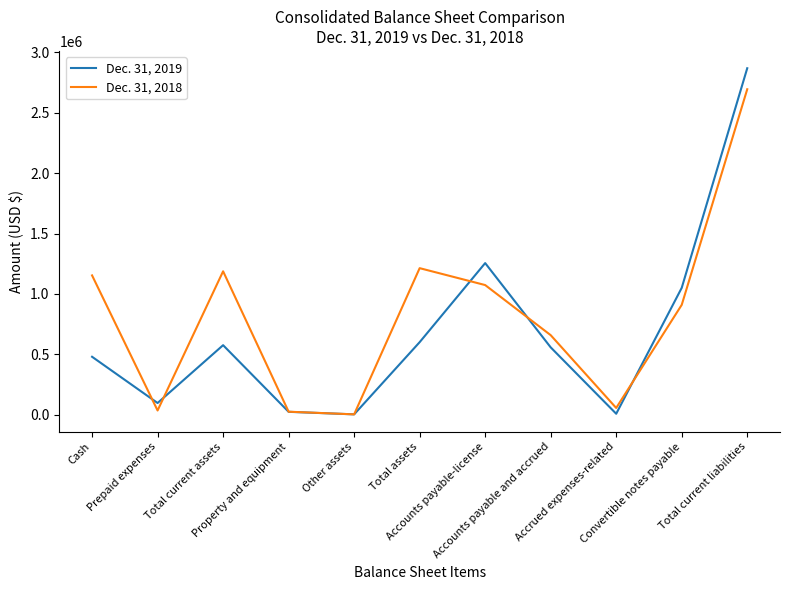

What is the difference between the second highest and second lowest values in the Dec. 31, 2019 series?

1248000